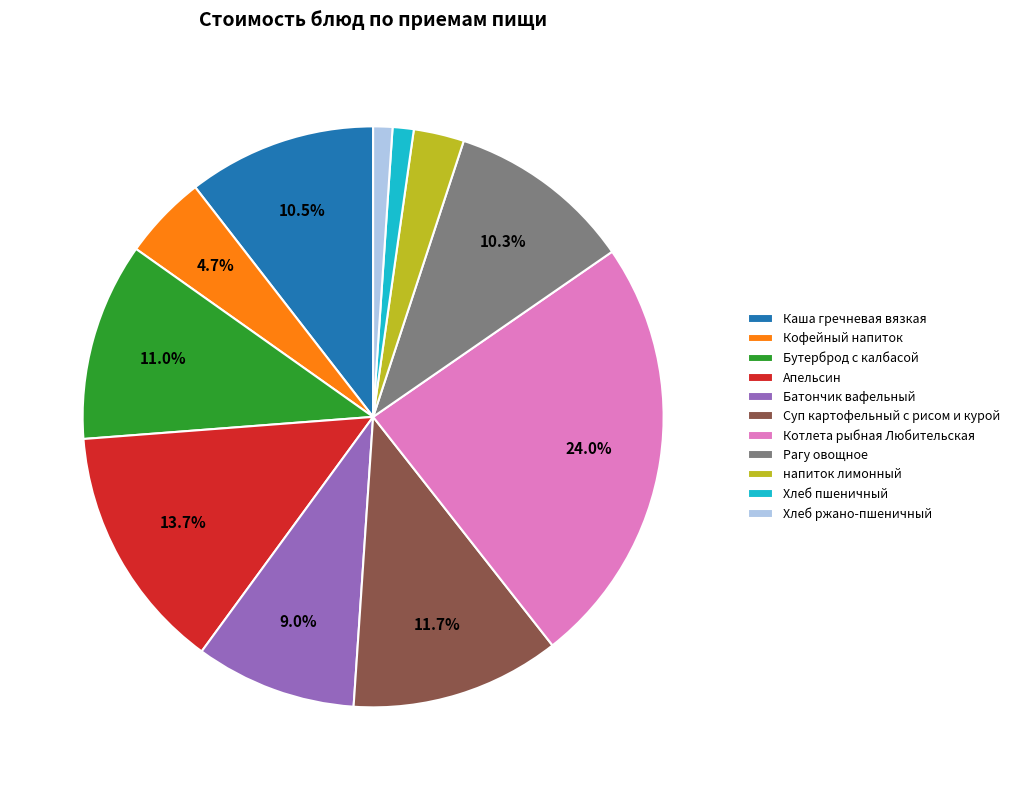

Is there any slice that represents more than half of the pie?

No